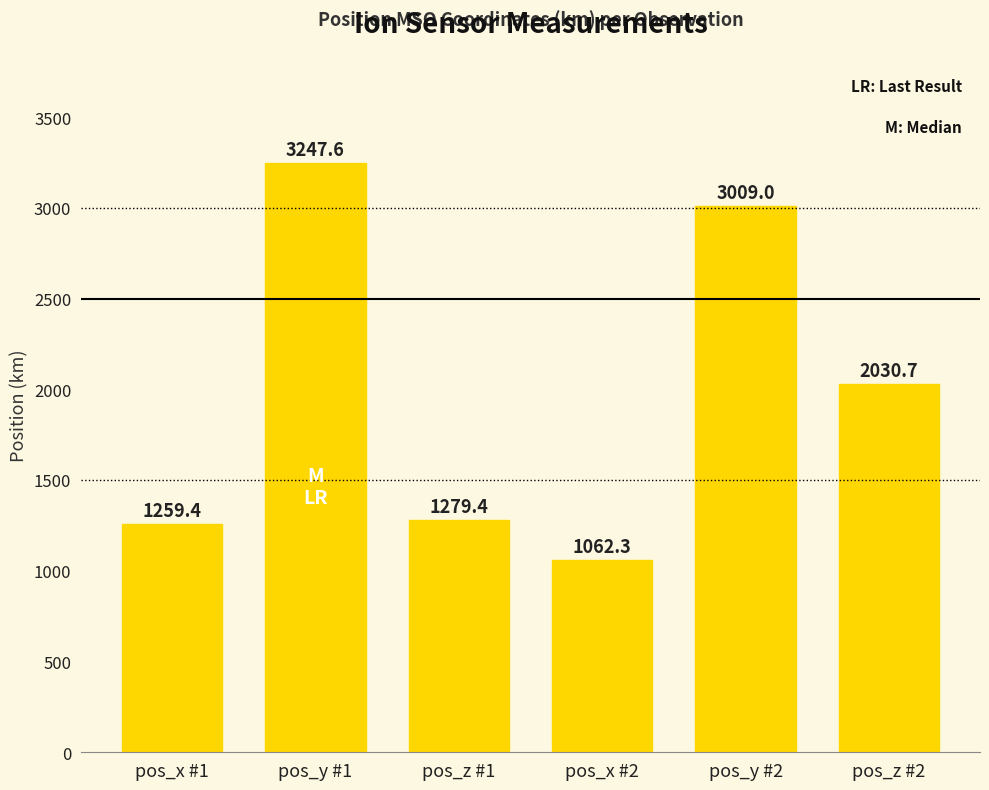

How many data points does each series have?

6